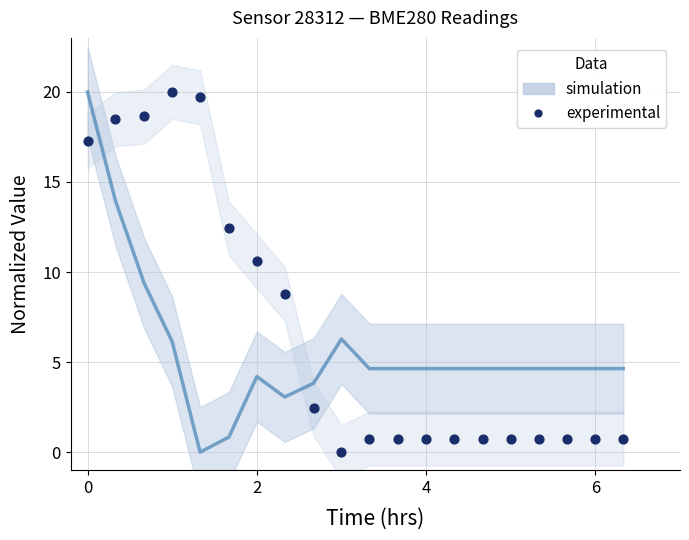

What is the range of X values (max minus min)?

6.3